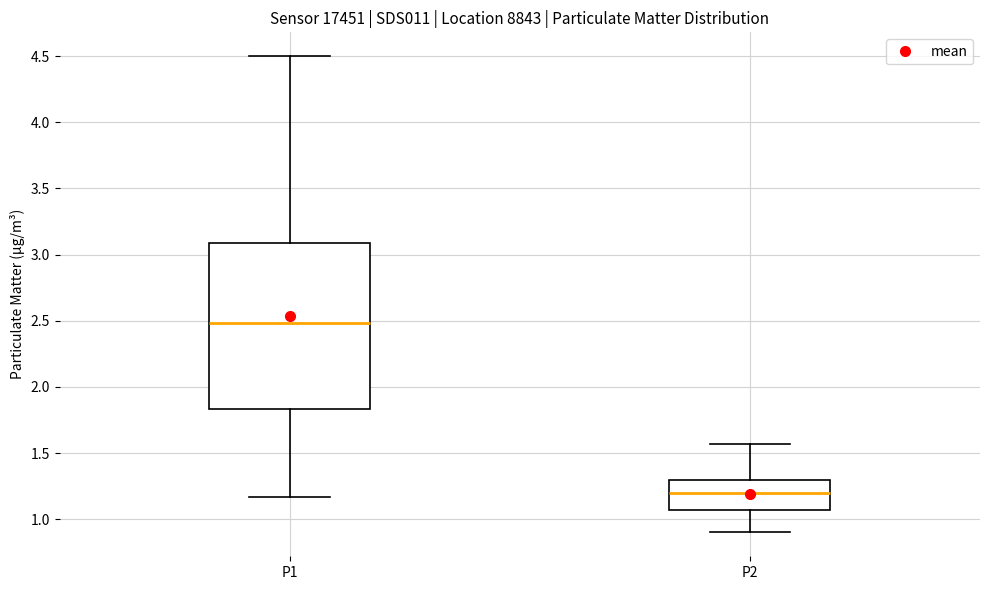

Reading left to right, read every box against the y-axis: the position of its median line, the range the box covers, and the ends of its whiskers. The values are not printed on the chart, so give them approximately, as read against the axis.

P1: median 2.50, box 1.85 to 3.10, whiskers 1.15 to 4.50
P2: median 1.20, box 1.05 to 1.30, whiskers 0.90 to 1.55